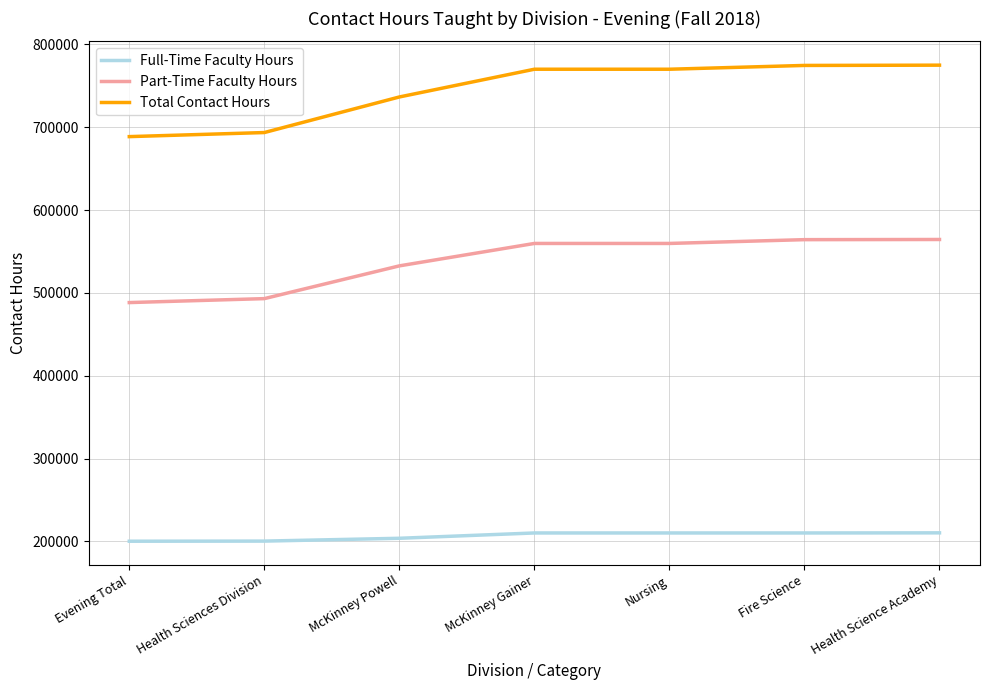

Rank the series by their average value, from highest to lowest.

Total Contact Hours, Part-Time Faculty Hours, Full-Time Faculty Hours